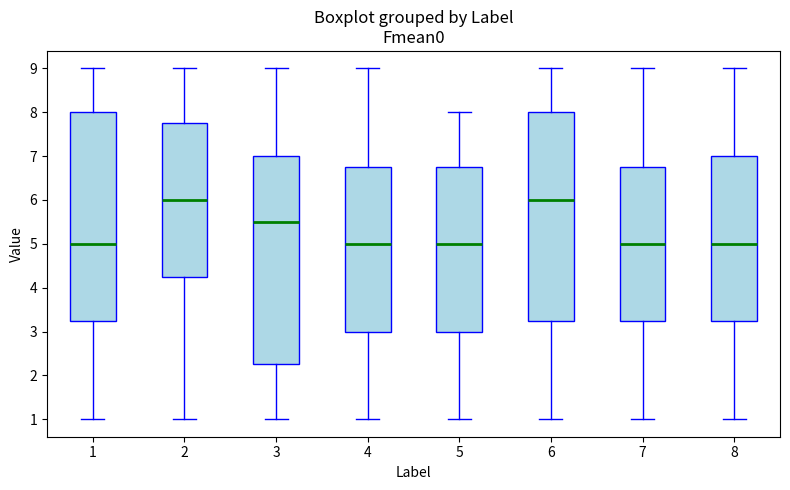

Reading left to right, read every box against the y-axis: the position of its median line, the range the box covers, and the ends of its whiskers. The values are not printed on the chart, so give them approximately, as read against the axis.

1: median 5.0, box 3.3 to 8.0, whiskers 1.0 to 9.0
2: median 6.0, box 4.3 to 7.8, whiskers 1.0 to 9.0
3: median 5.5, box 2.3 to 7.0, whiskers 1.0 to 9.0
4: median 5.0, box 3.0 to 6.8, whiskers 1.0 to 9.0
5: median 5.0, box 3.0 to 6.8, whiskers 1.0 to 8.0
6: median 6.0, box 3.3 to 8.0, whiskers 1.0 to 9.0
7: median 5.0, box 3.3 to 6.8, whiskers 1.0 to 9.0
8: median 5.0, box 3.3 to 7.0, whiskers 1.0 to 9.0